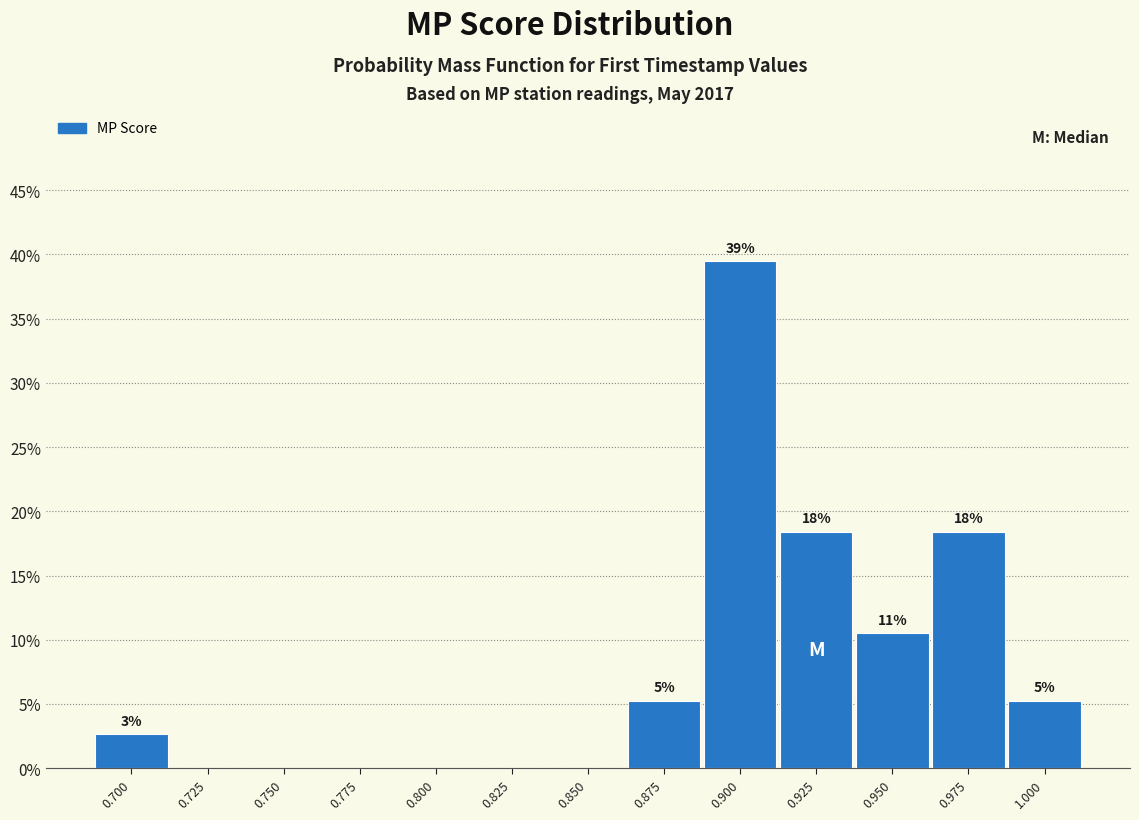

Are the bars horizontal?

No